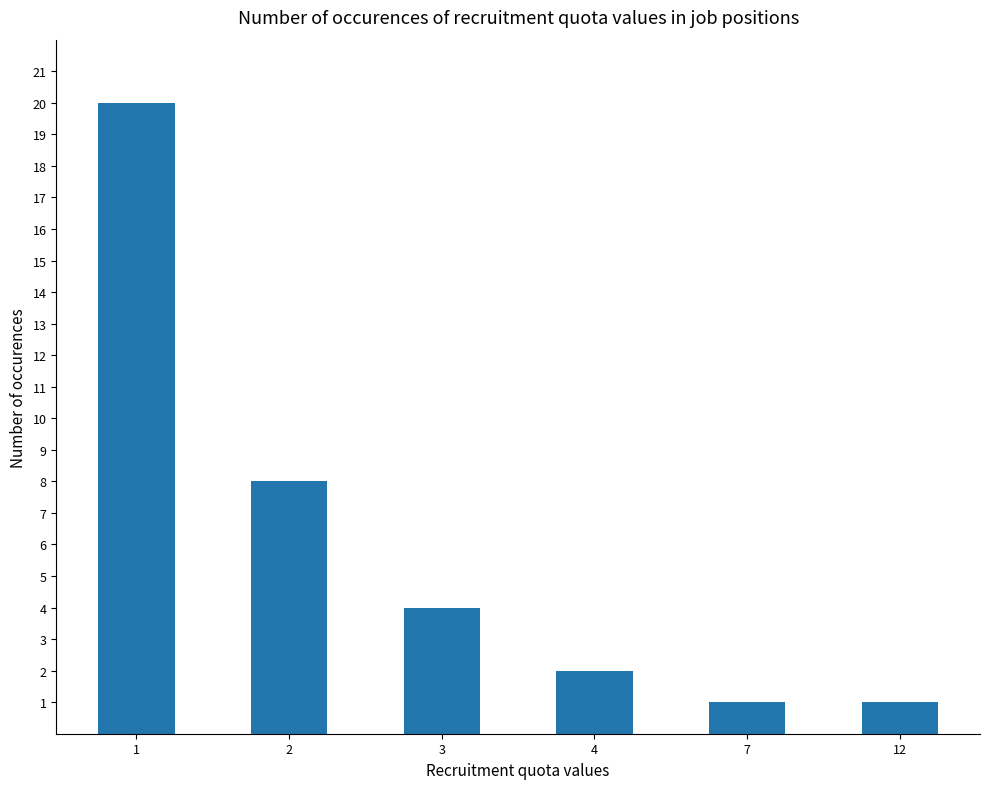

Between 2 and 7, which is larger?

2